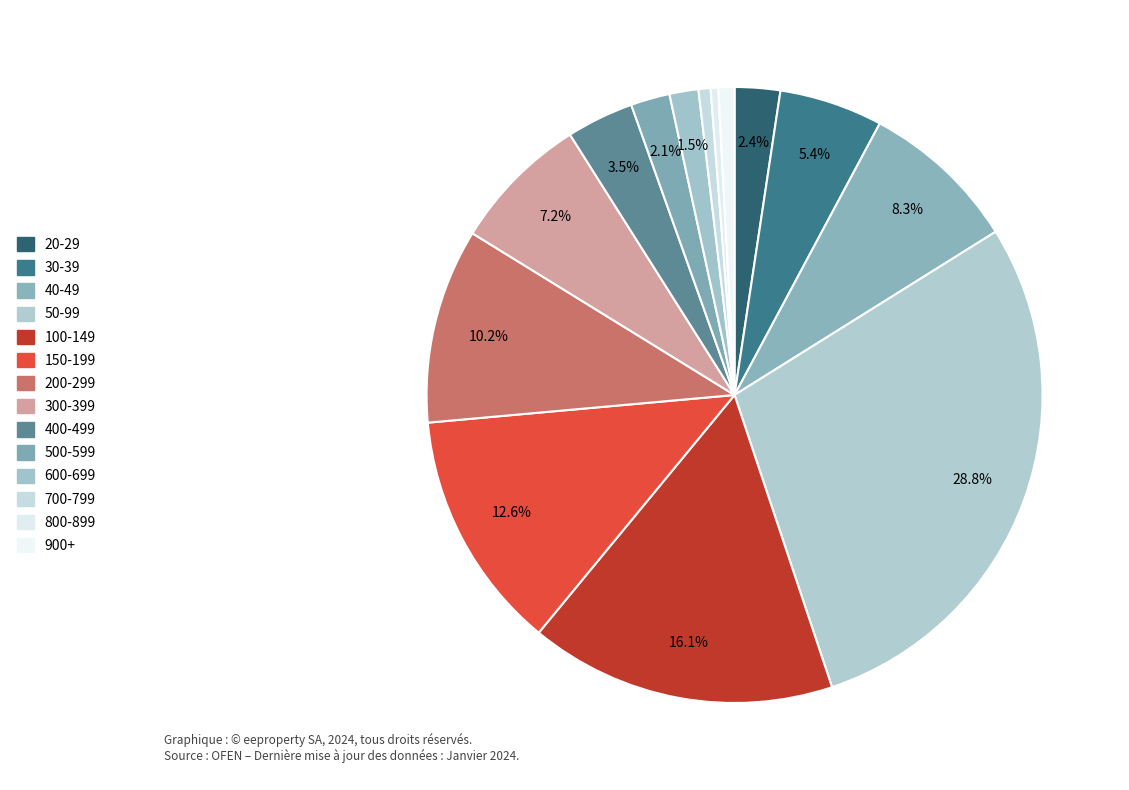

To the nearest percent, what is the combined percentage of 100-149 and 40-49?

24%